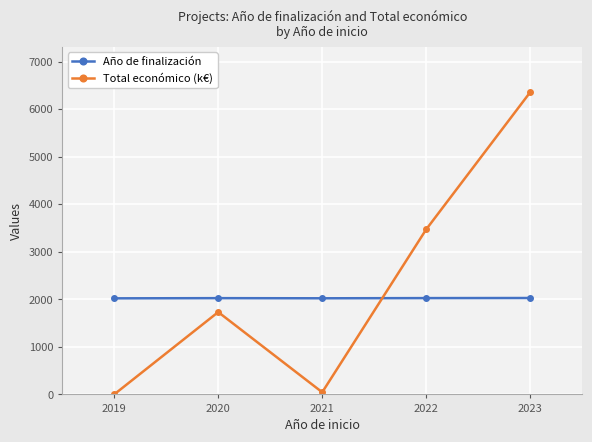

At 2023, list the series in order from smallest to largest.

Año de finalización, Total económico (k€)